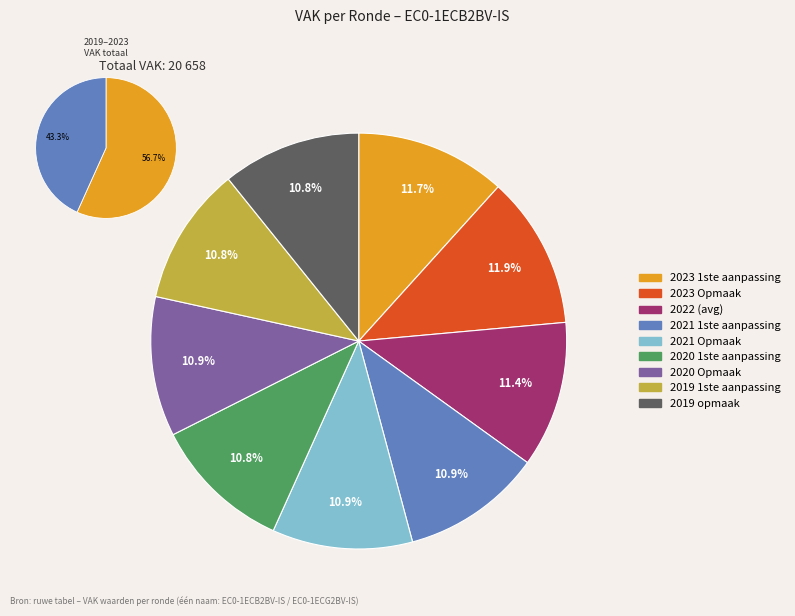

Combined, do 2021 1ste aanpassing and 2020 Opmaak account for over 50%?

No